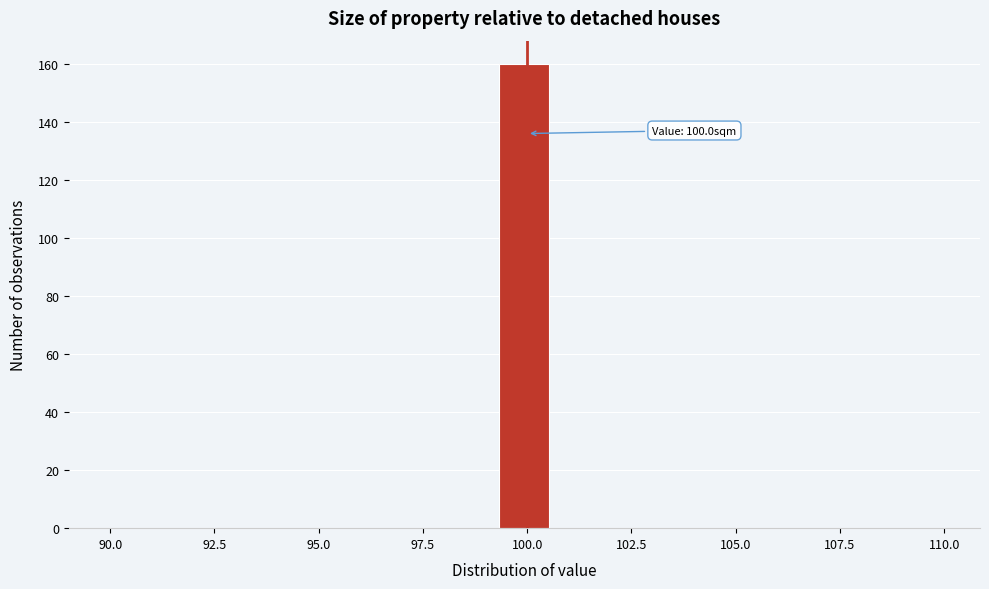

Around what value on the x-axis is the tallest bar? Give the approximate position of its centre, as read against the axis.

100.0